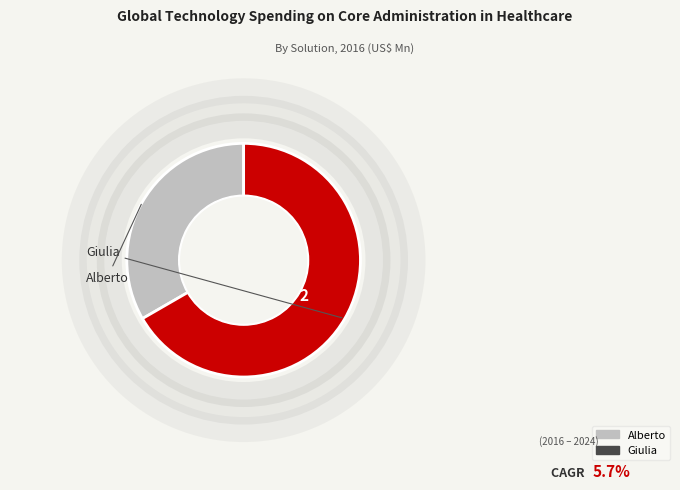

Which category accounts for the majority?

Giulia